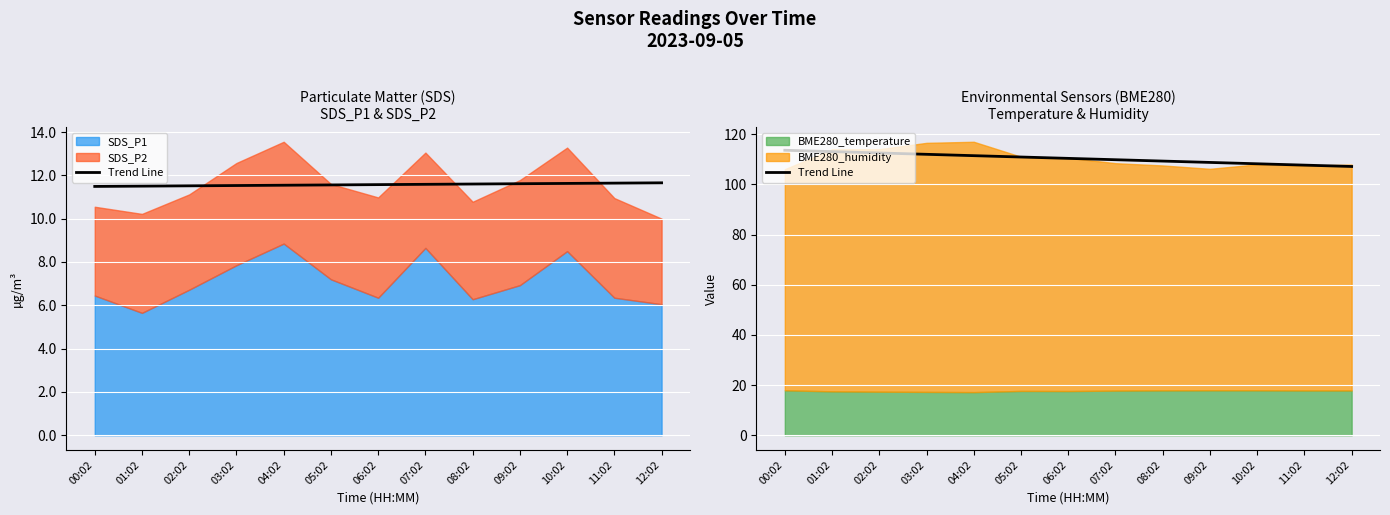

What is the label of the 9th point from the right?

04:02